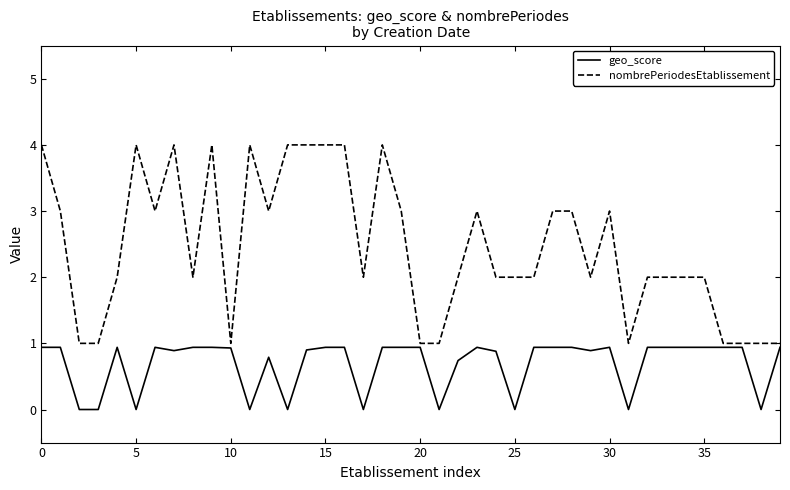

Count the number of data series in this chart.

2